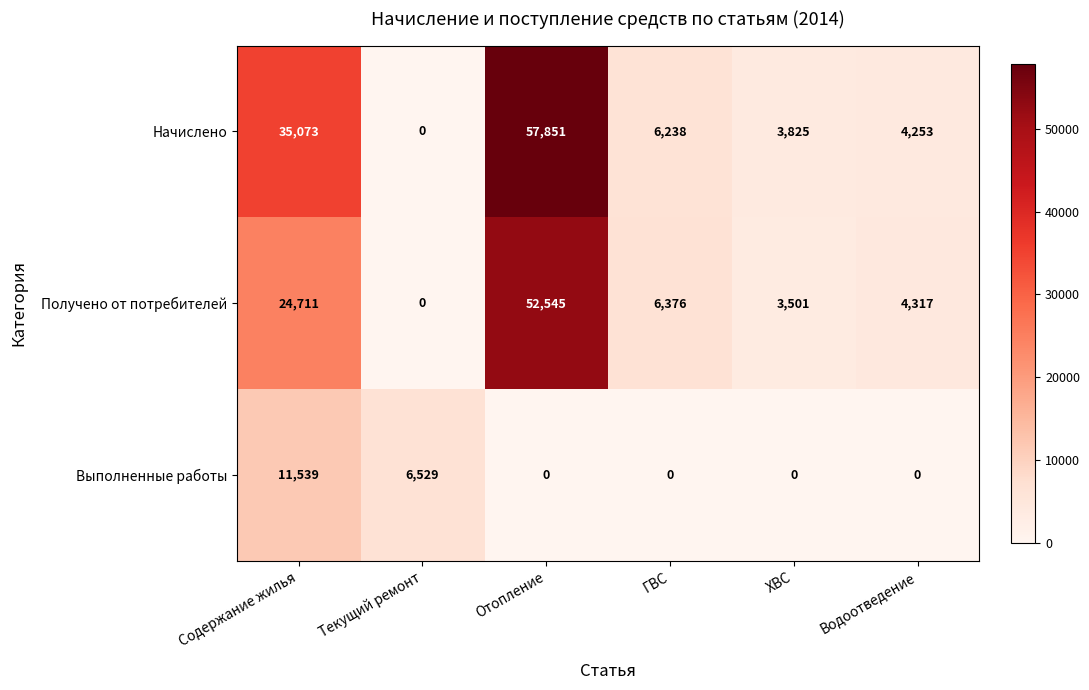

Read the Получено от потребителей value at Содержание жилья, to the nearest 100.

24700